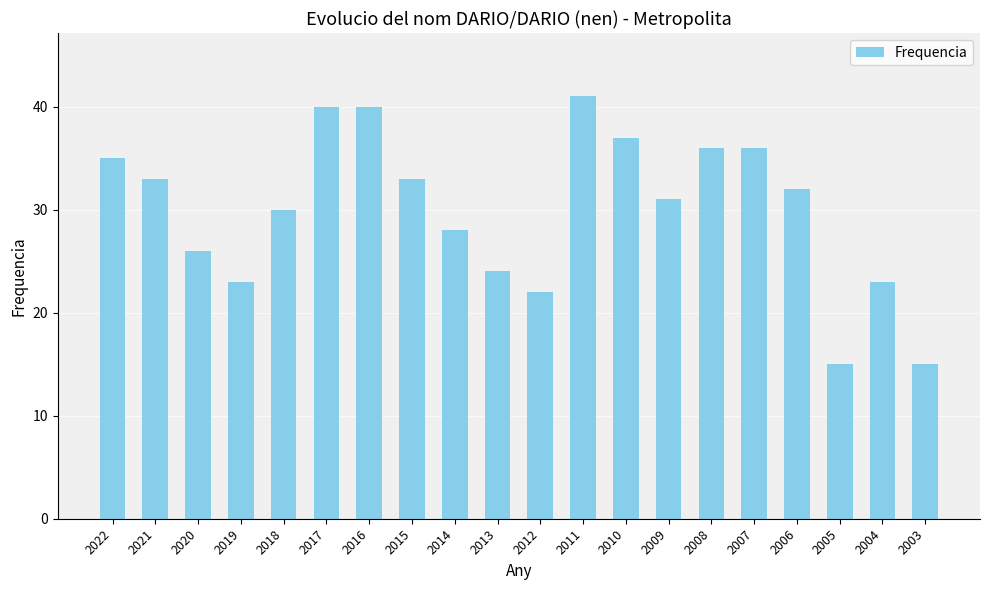

Reading left to right, transcribe all the data shown in this chart.

2022=35	2021=33	2020=26	2019=23	2018=30	2017=40	2016=40	2015=33	2014=28	2013=24	2012=22	2011=41	2010=37	2009=31	2008=36	2007=36	2006=32	2005=15	2004=23	2003=15